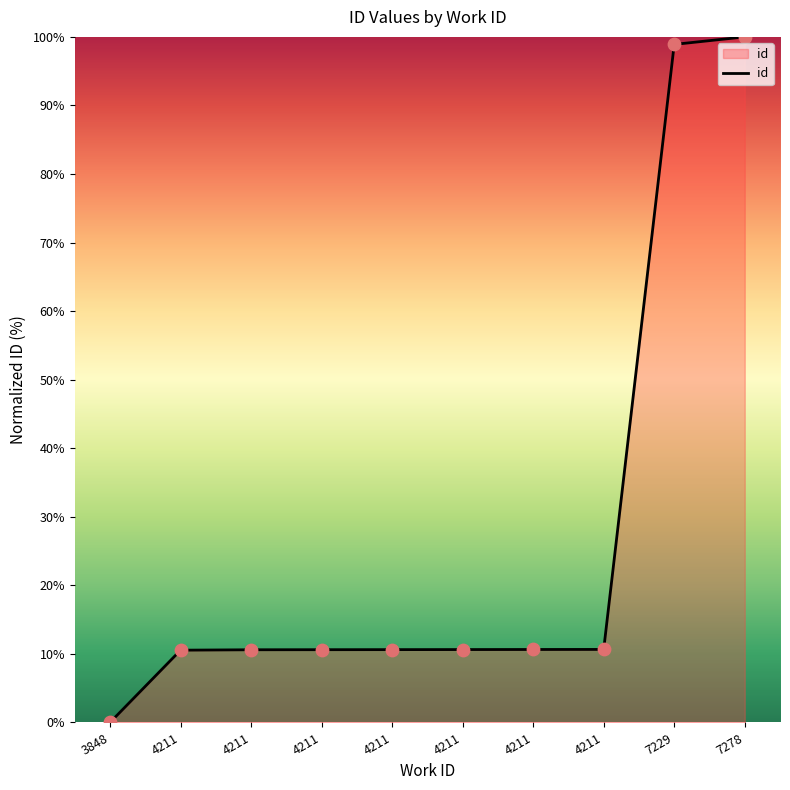

Is this an area chart (filled region under the line)?

Yes